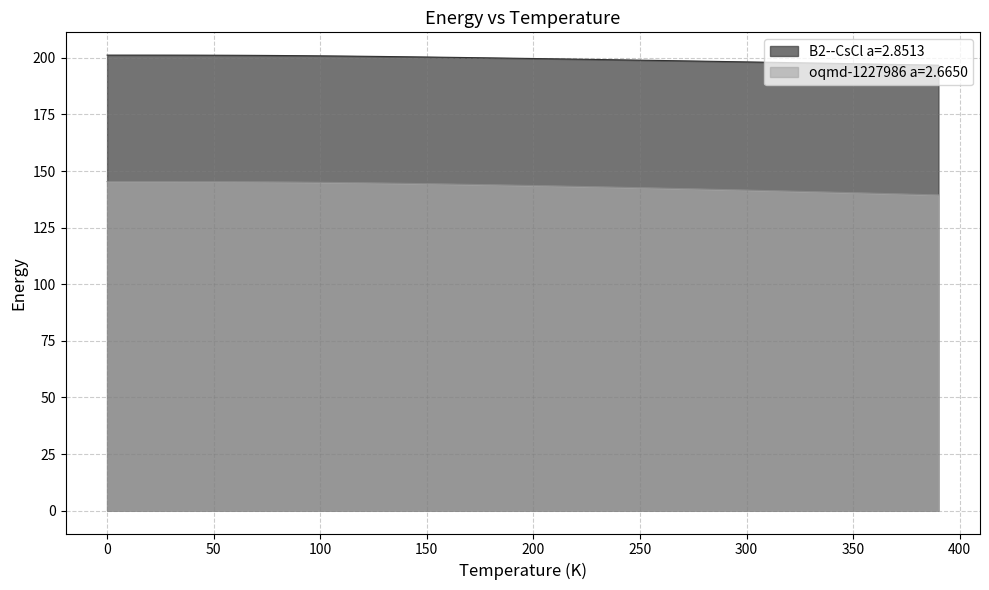

What is the difference between the maximum and minimum values in the oqmd-1227986 a=2.6650 series?

5.9